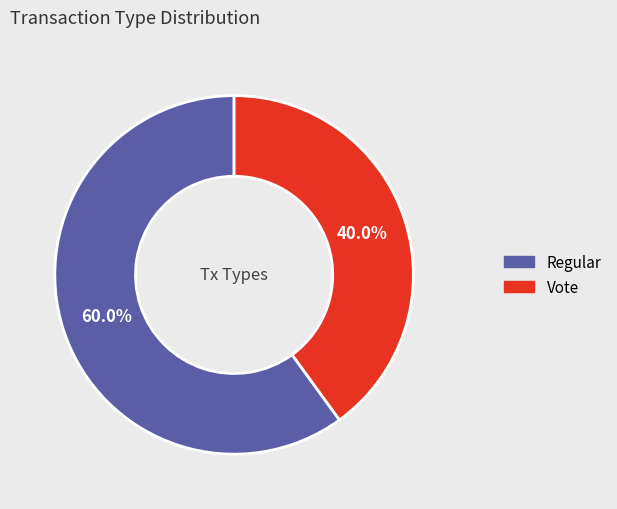

Is Regular the majority of the pie?

Yes